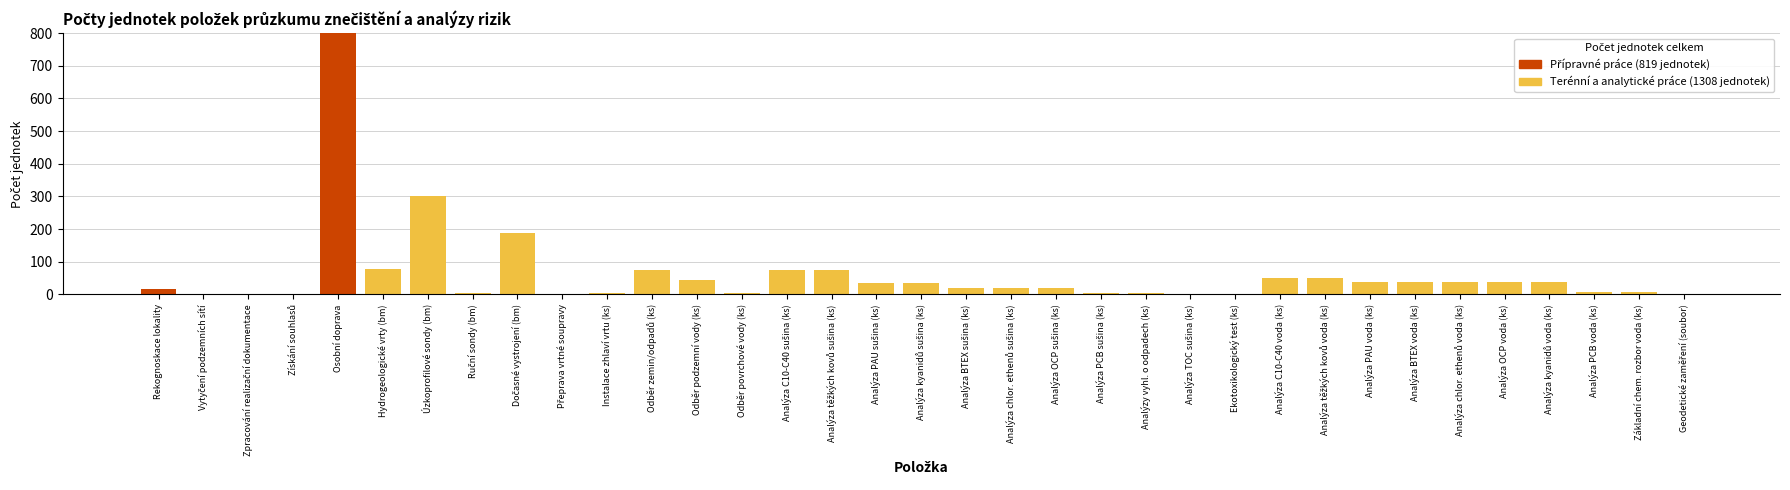

At which category is the sum across all series the highest?

Osobní doprava